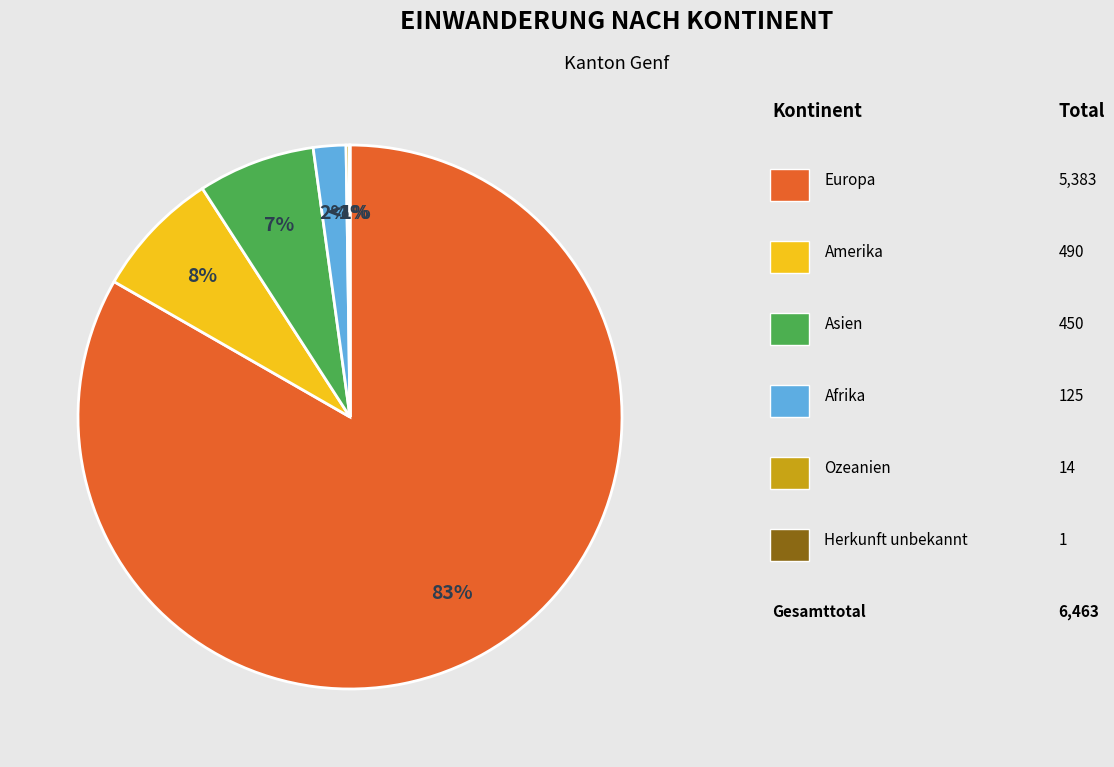

Does any single category account for the majority?

Yes